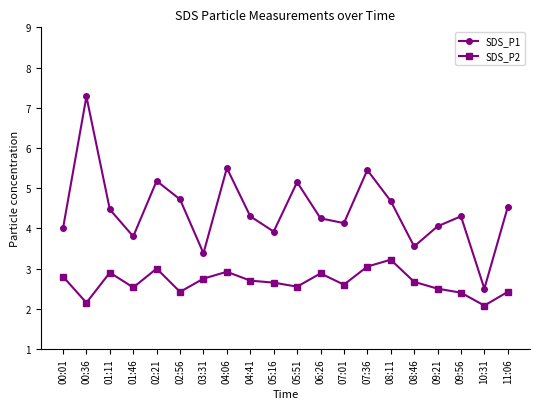

True or false: SDS_P1 has a value of 3.8 at 01:46.

True